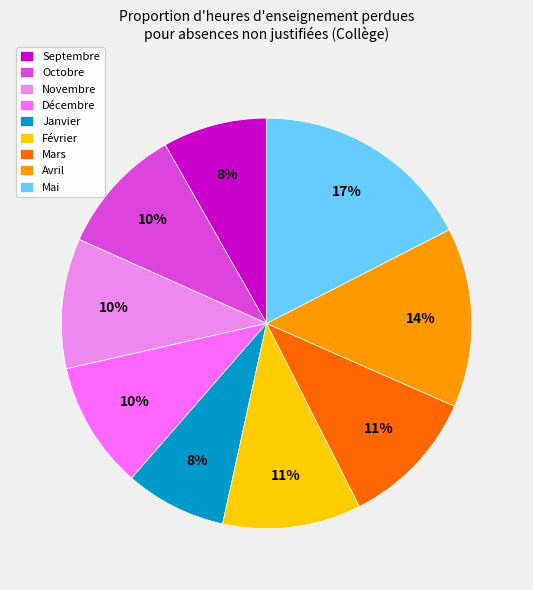

To the nearest percent, what portion does Novembre represent?

10%